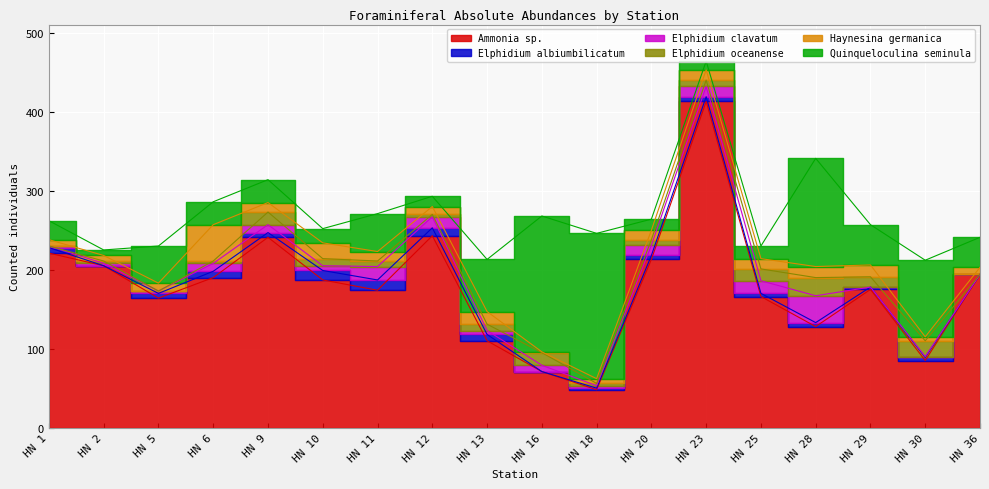

Reading left to right, what are all the values shown in this chart?

Ammonia sp.: HN 1=221	HN 2=205	HN 5=164	HN 6=190	HN 9=241	HN 10=187	HN 11=174	HN 12=243	HN 13=110	HN 16=71	HN 18=48	HN 20=213	HN 23=413	HN 25=166	HN 28=128	HN 29=175	HN 30=85	HN 36=194
Elphidium albiumbilicatum: HN 1=7	HN 2=0	HN 5=6	HN 6=8	HN 9=6	HN 10=12	HN 11=13	HN 12=10	HN 13=8	HN 16=0	HN 18=2	HN 20=5	HN 23=6	HN 25=4	HN 28=5	HN 29=3	HN 30=4	HN 36=0
Elphidium clavatum: HN 1=2	HN 2=3	HN 5=3	HN 6=10	HN 9=10	HN 10=6	HN 11=17	HN 12=14	HN 13=5	HN 16=8	HN 18=3	HN 20=13	HN 23=13	HN 25=16	HN 28=34	HN 29=0	HN 30=1	HN 36=0
Elphidium oceanense: HN 1=0	HN 2=3	HN 5=0	HN 6=3	HN 9=16	HN 10=9	HN 11=7	HN 12=3	HN 13=8	HN 16=16	HN 18=3	HN 20=7	HN 23=8	HN 25=15	HN 28=23	HN 29=13	HN 30=20	HN 36=0
Haynesina germanica: HN 1=8	HN 2=7	HN 5=10	HN 6=46	HN 9=12	HN 10=20	HN 11=12	HN 12=10	HN 13=16	HN 16=1	HN 18=6	HN 20=12	HN 23=13	HN 25=13	HN 28=14	HN 29=15	HN 30=5	HN 36=9
Quinqueloculina seminula: HN 1=24	HN 2=7	HN 5=47	HN 6=29	HN 9=29	HN 10=18	HN 11=48	HN 12=13	HN 13=66	HN 16=172	HN 18=184	HN 20=14	HN 23=11	HN 25=16	HN 28=137	HN 29=51	HN 30=97	HN 36=38